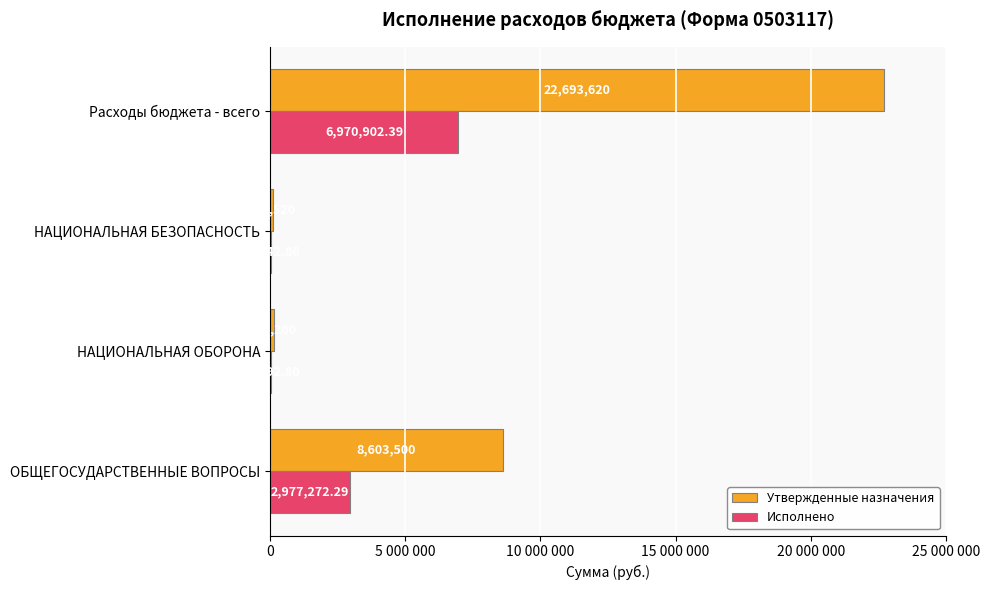

What are all the series names shown in the legend?

Утвержденные назначения, Исполнено